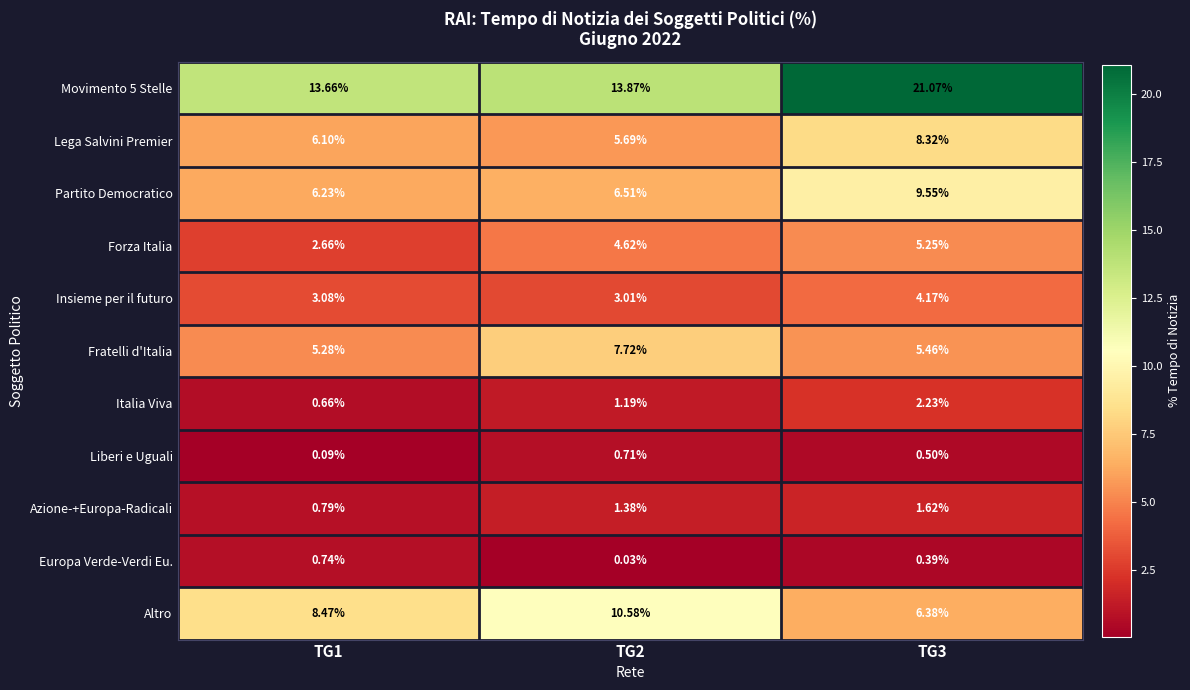

Is the value of Forza Italia at TG1 greater than the value of Europa Verde-Verdi Eu. at TG1?

Yes